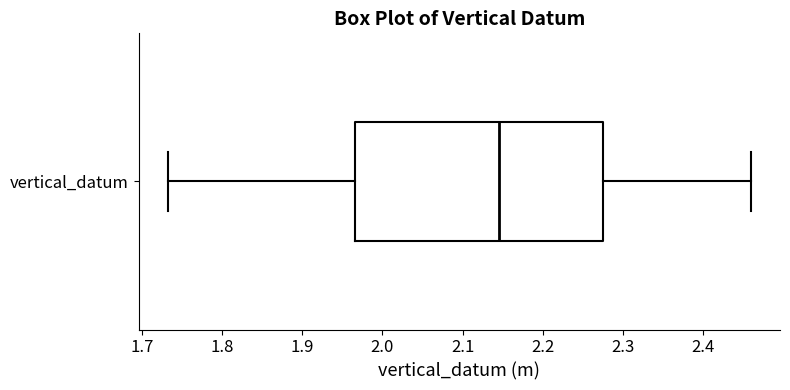

Transcribe this box plot: give where the median line is, the range the box spans, and where the two whiskers end, as read against the x-axis. The values are not printed on the chart, so give them approximately, as read against the axis.

median 2.15, box 1.97 to 2.28, whiskers 1.73 to 2.46